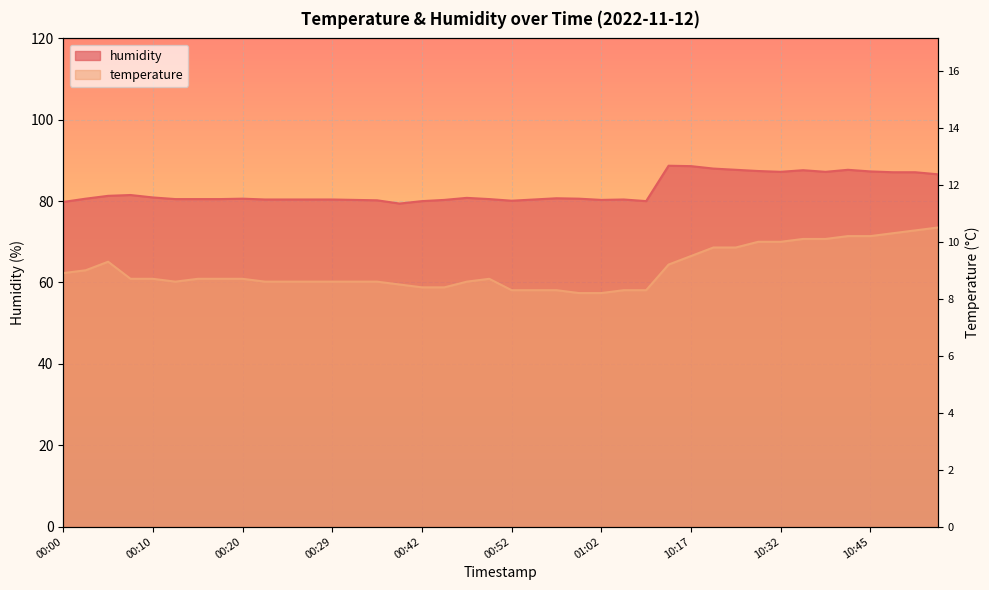

At which category is the sum across all series the highest?

10:53